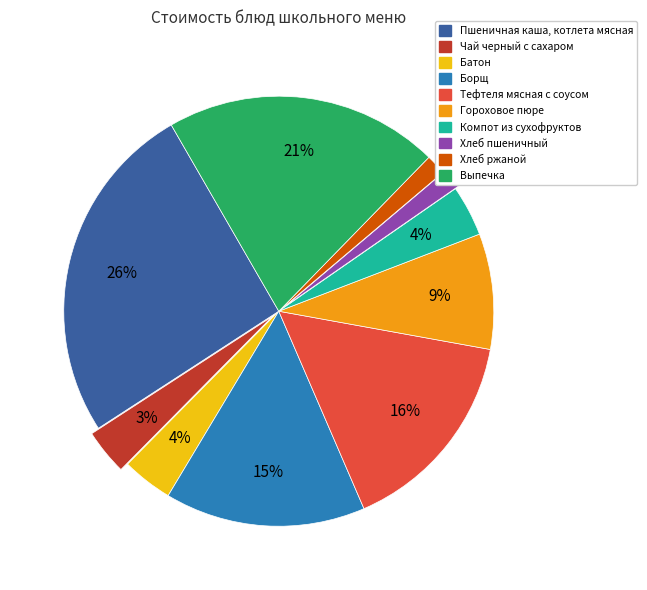

Between Батон and Хлеб ржаной, which is larger?

Батон